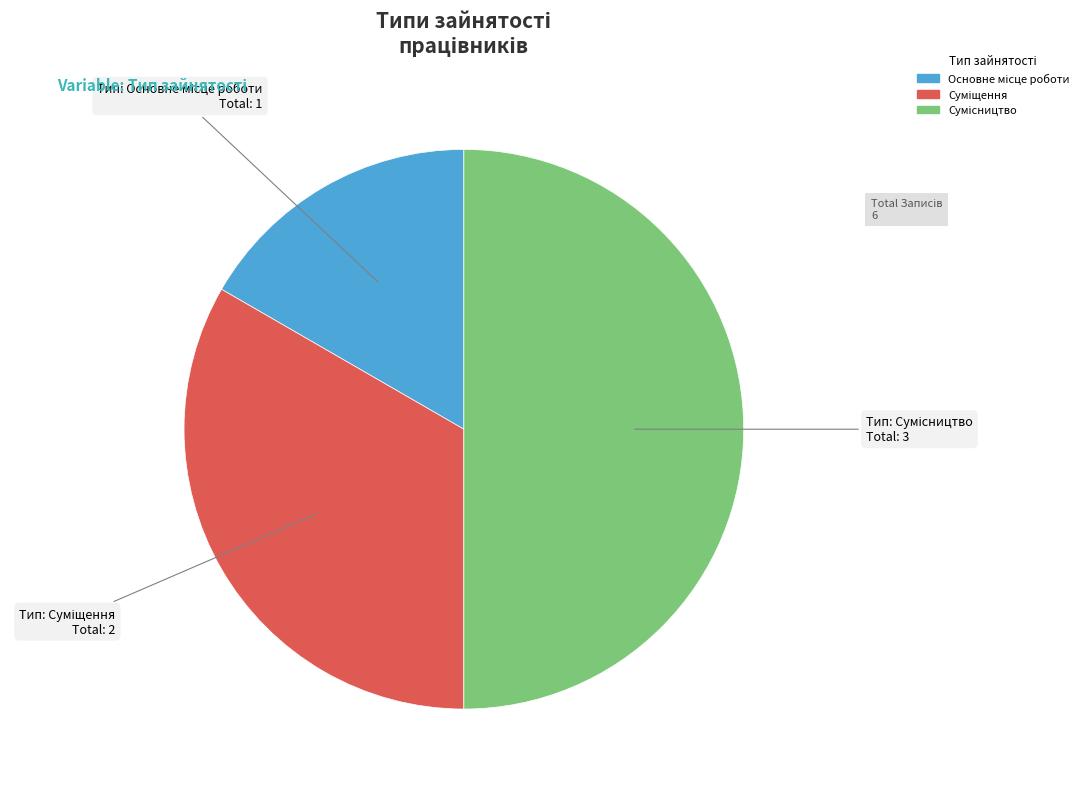

What is the change in value from Суміщення to Сумісництво?

+1